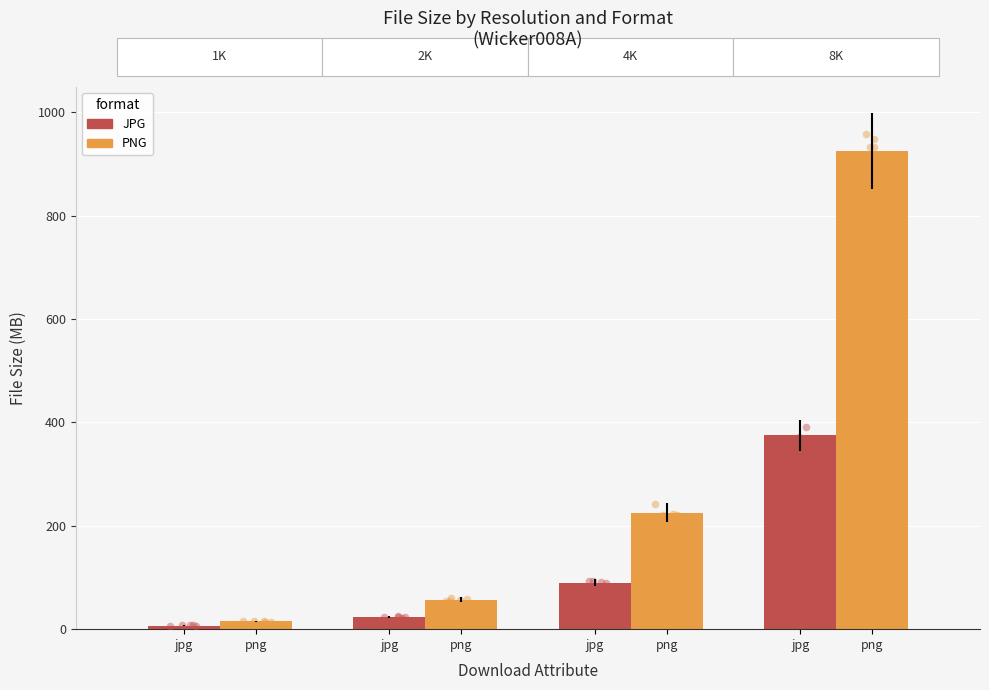

Which series contains the highest Y value?

PNG